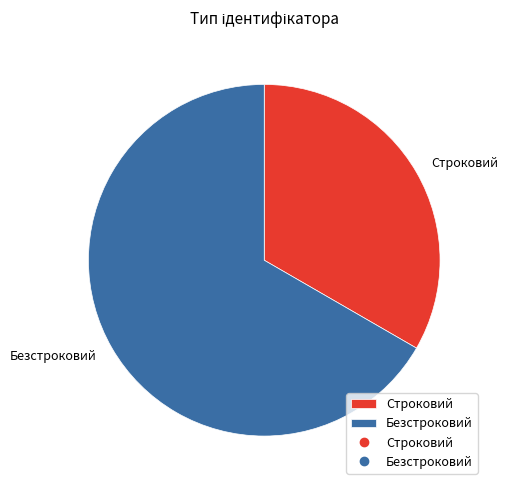

Count the number of slices in the pie.

2